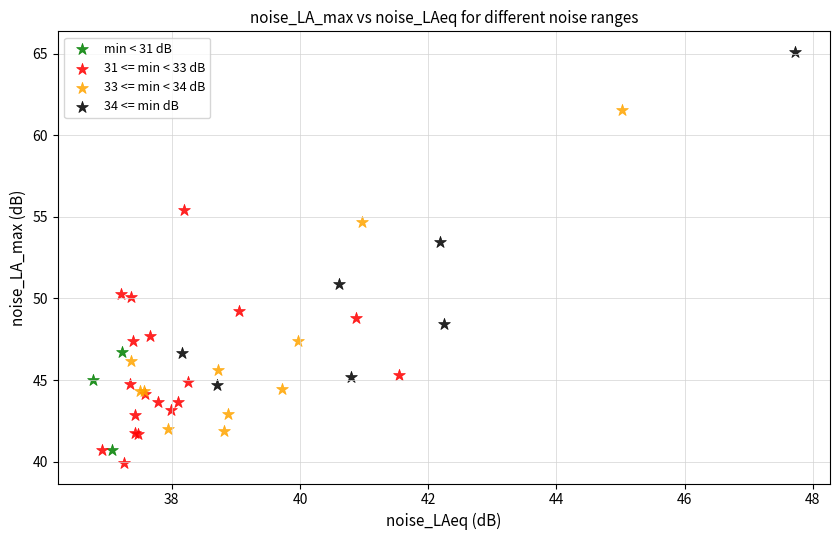

Which series contains the highest Y value?

34 <= min dB